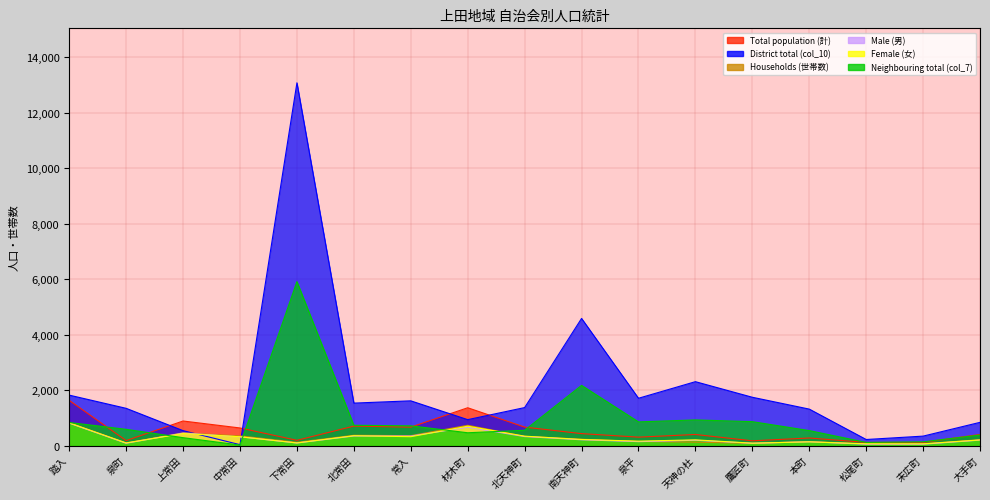

How many interior local peaks does the col_10 series have?

4